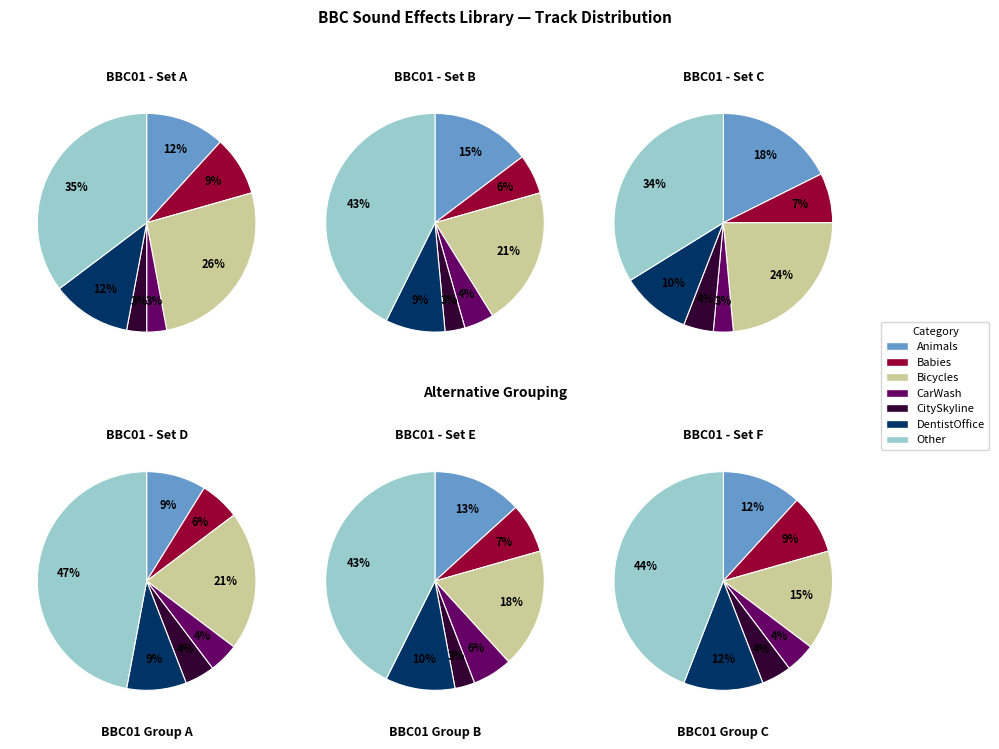

What percentage is the Other slice, to the nearest percent?

35%